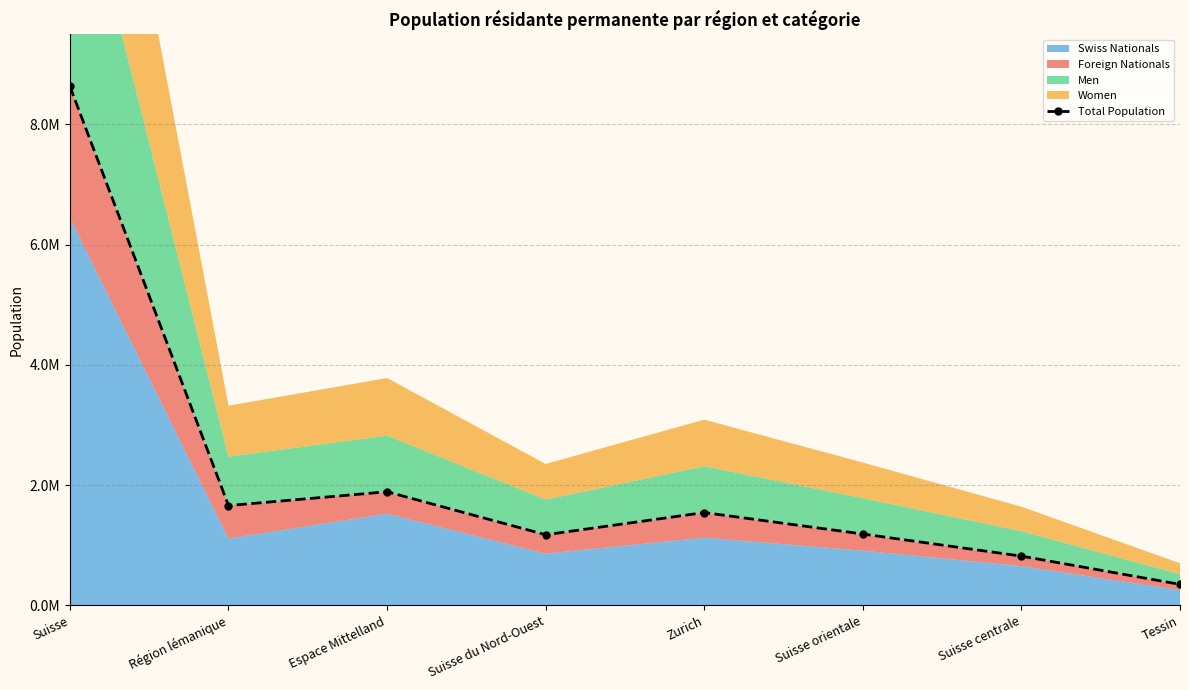

What is the smallest value displayed?

350707